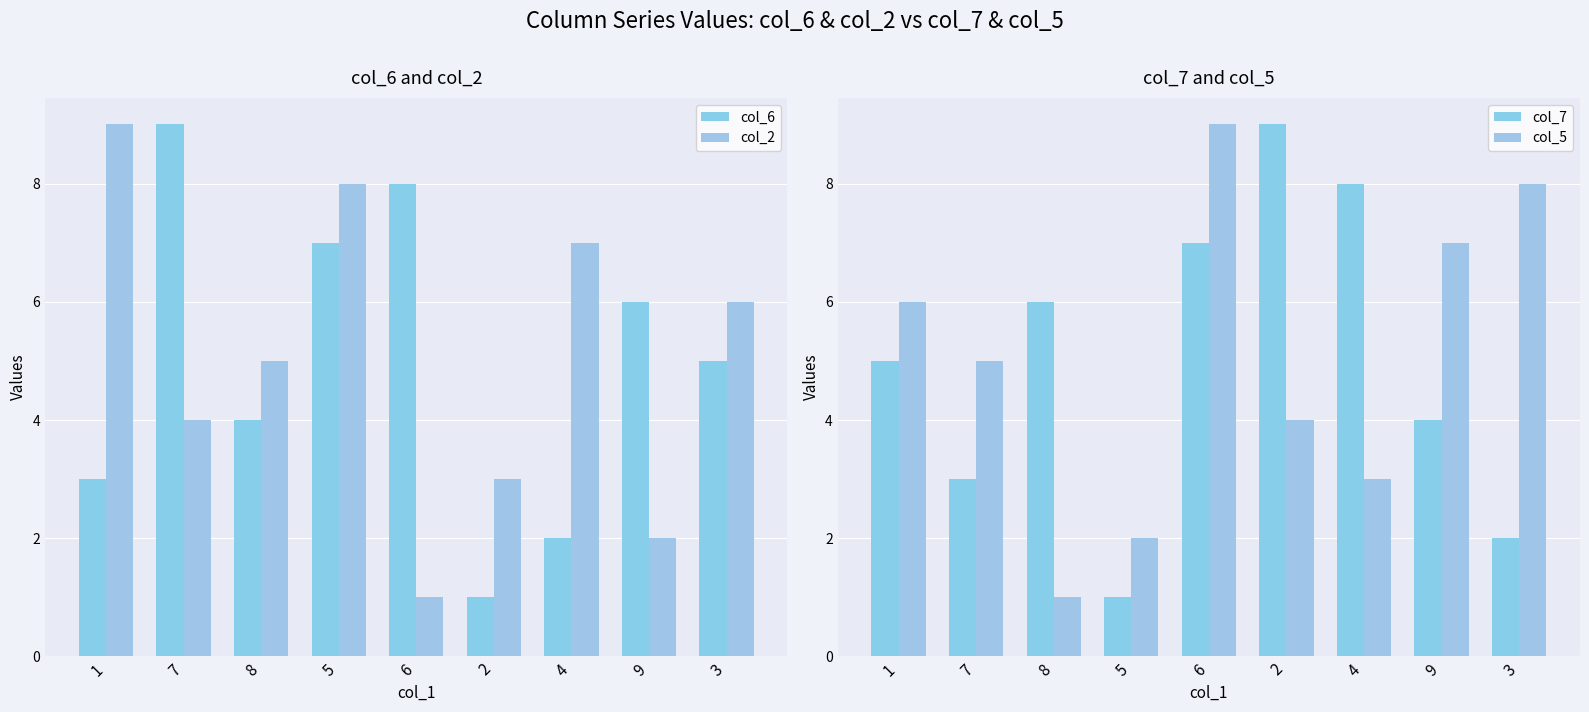

The value of col_2 at 2 is 3. True or false?

True